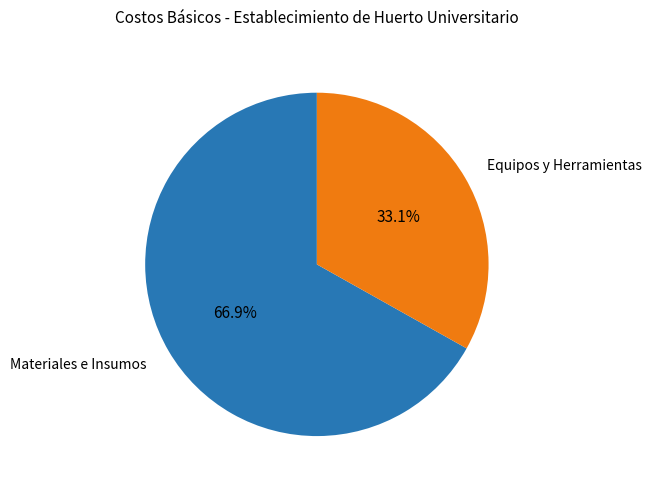

What portion of the pie excludes Materiales e Insumos?

33.1%